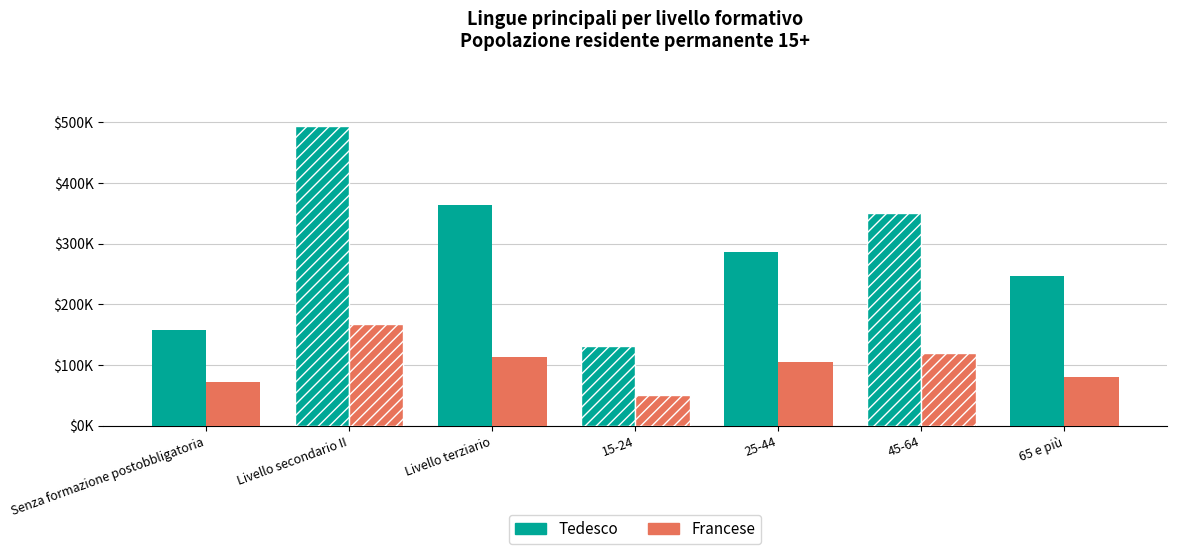

The Tedesco series shows 364200.5 at Livello terziario. True or false?

True